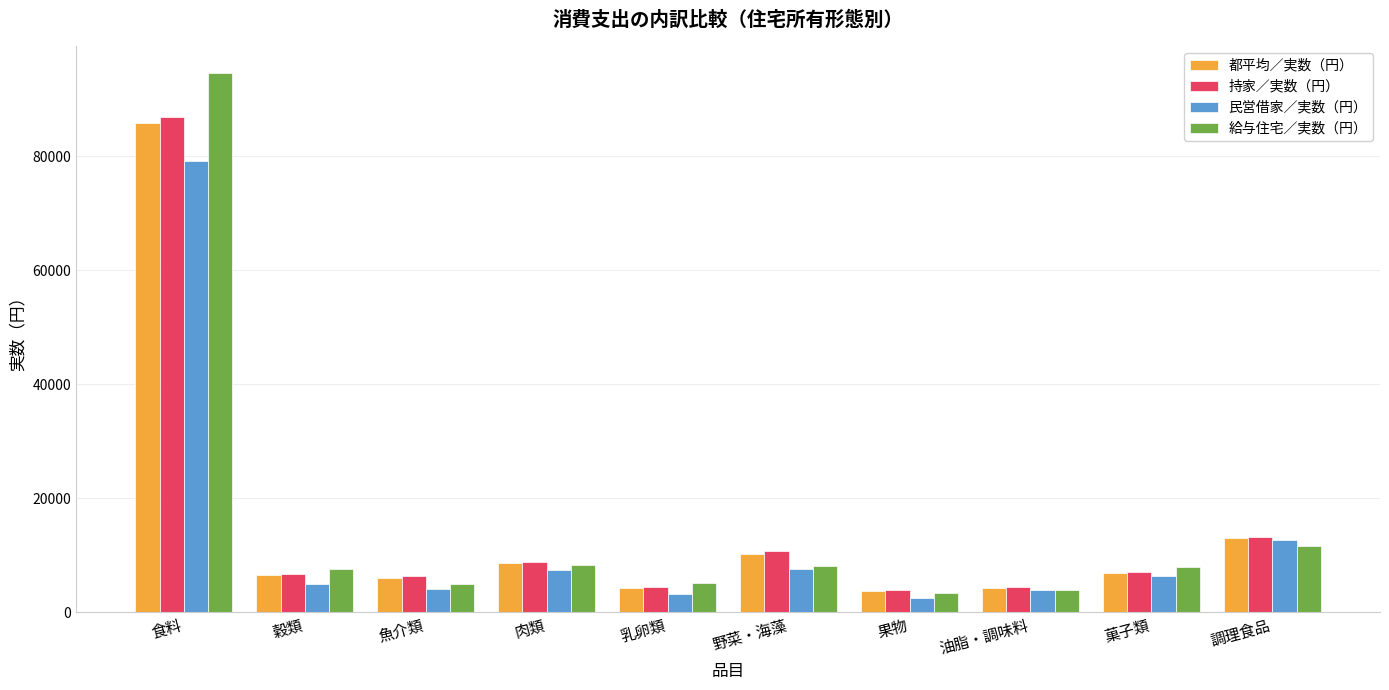

List the series in order of their peak value, highest first.

給与住宅／実数（円）, 持家／実数（円）, 都平均／実数（円）, 民営借家／実数（円）